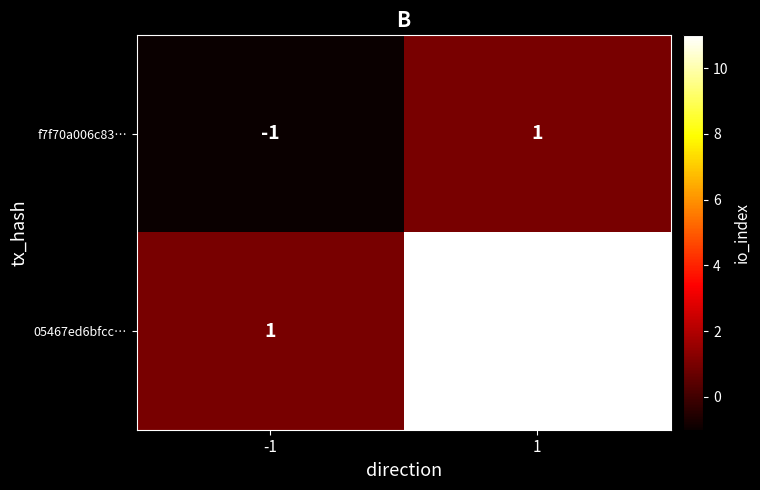

Which series has the widest spread of values?

05467ed6bfcc…